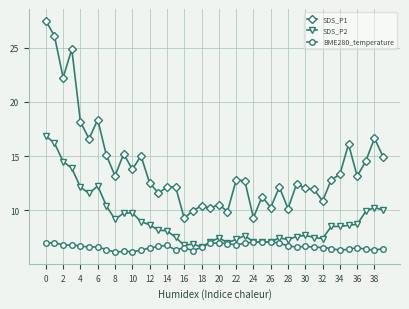

Which series has the largest total across all categories?

SDS_P1